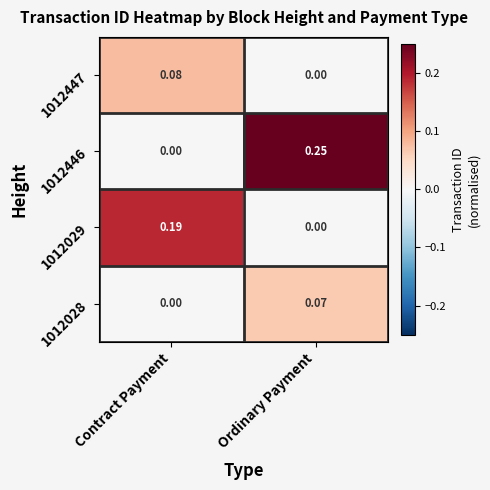

Rank the categories by 1012028 value from lowest to highest.

Contract Payment, Ordinary Payment